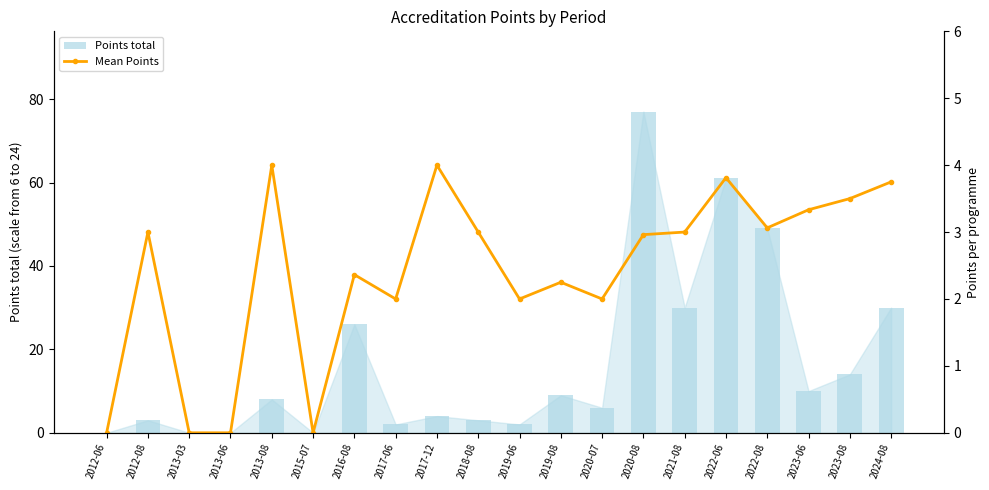

True or false: Points total has a value of 9.0 at 2019-08.

True